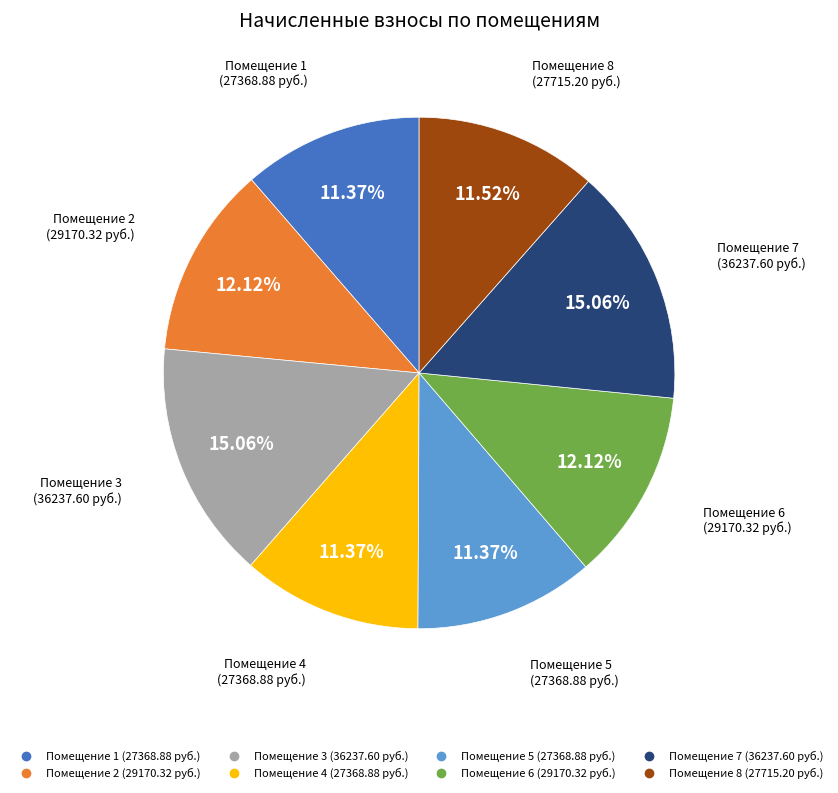

Is there a majority slice in this chart?

No